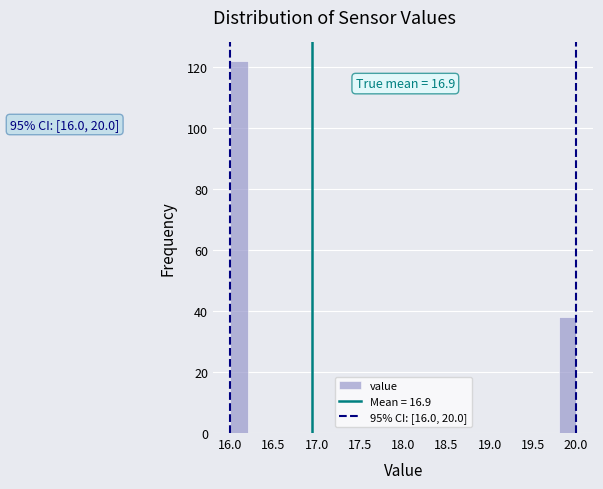

Over which range of the x-axis is the bar tallest?

16.0 to 16.2